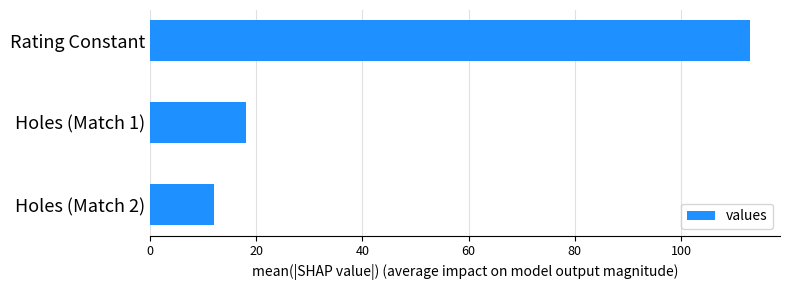

Rank the categories by value from lowest to highest.

Holes (Match 2), Holes (Match 1), Rating Constant